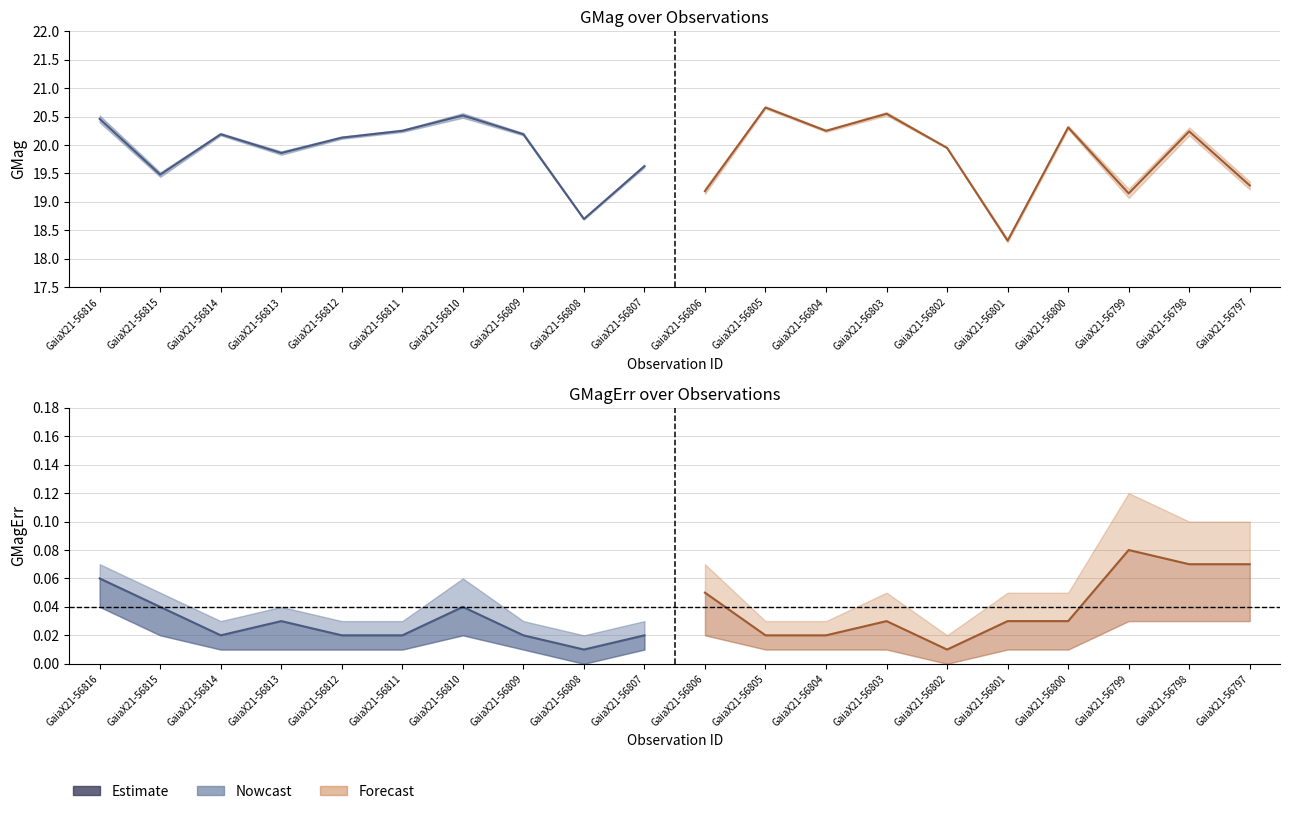

Which series has the largest total across all categories?

GMag_upper